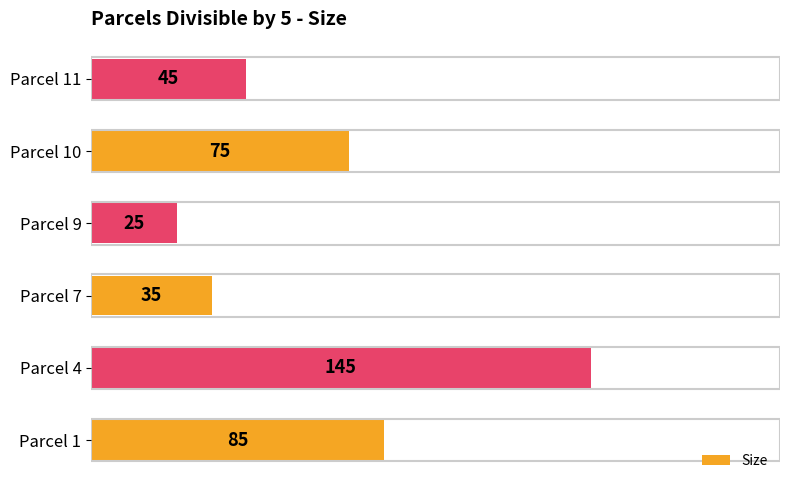

Rank the categories by value from lowest to highest.

Parcel 9, Parcel 7, Parcel 11, Parcel 10, Parcel 1, Parcel 4